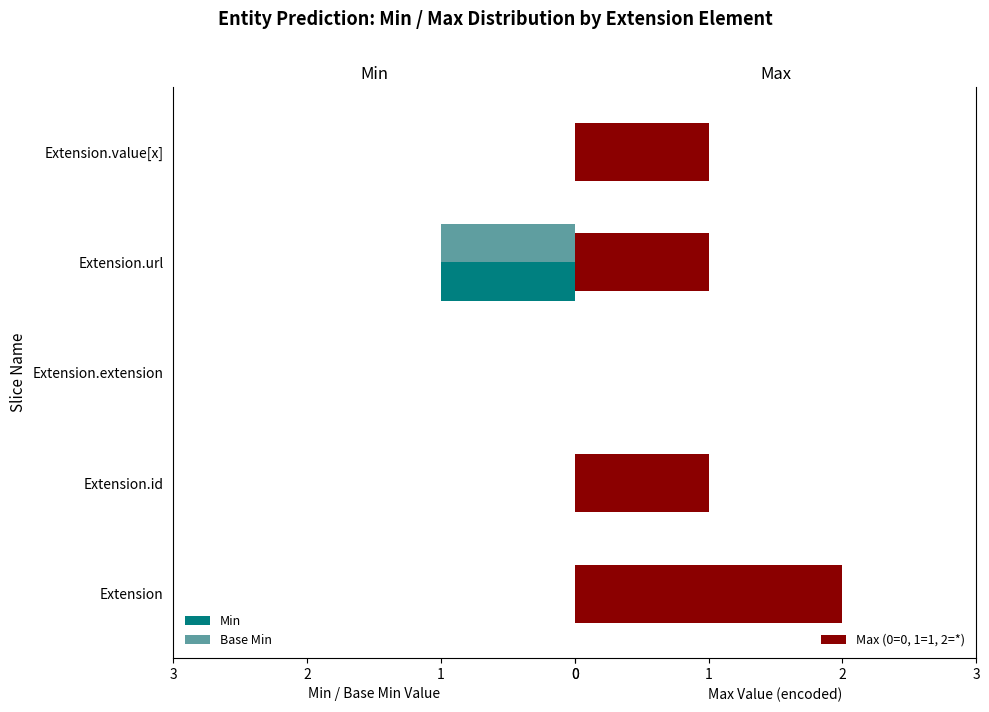

How many data points in Min are above 0?

1